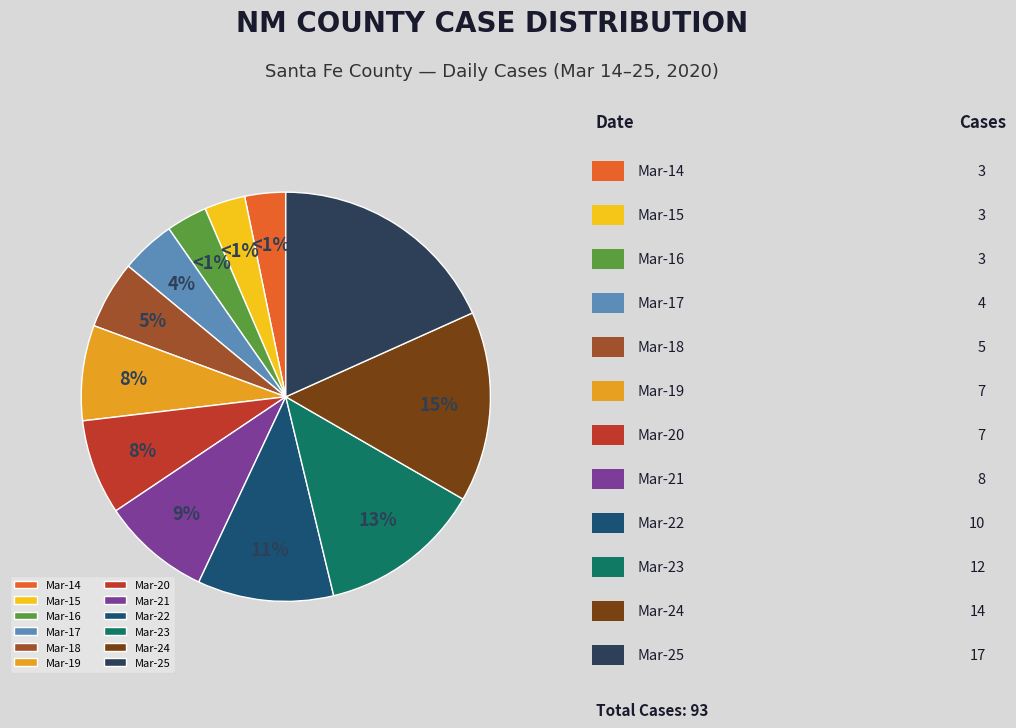

What is the change in value from 2020-03-20 to 2020-03-23?

+5